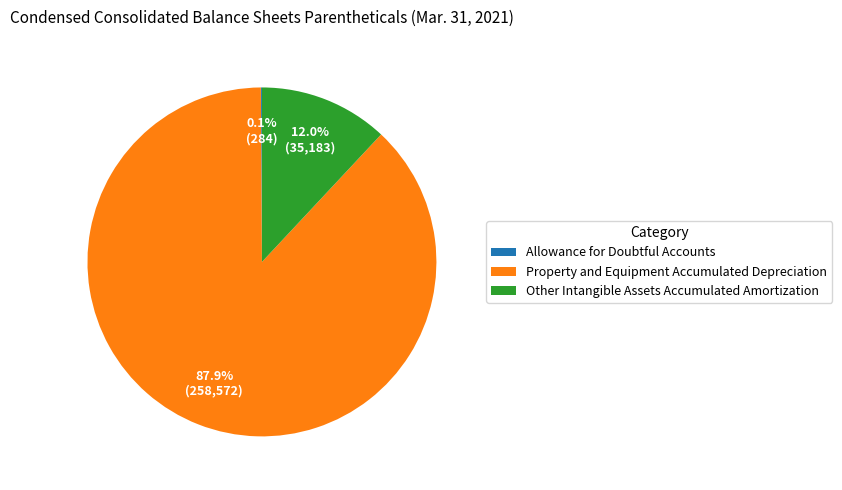

Between Other Intangible Assets Accumulated Amortization and Property and Equipment Accumulated Depreciation, which is larger?

Property and Equipment Accumulated Depreciation